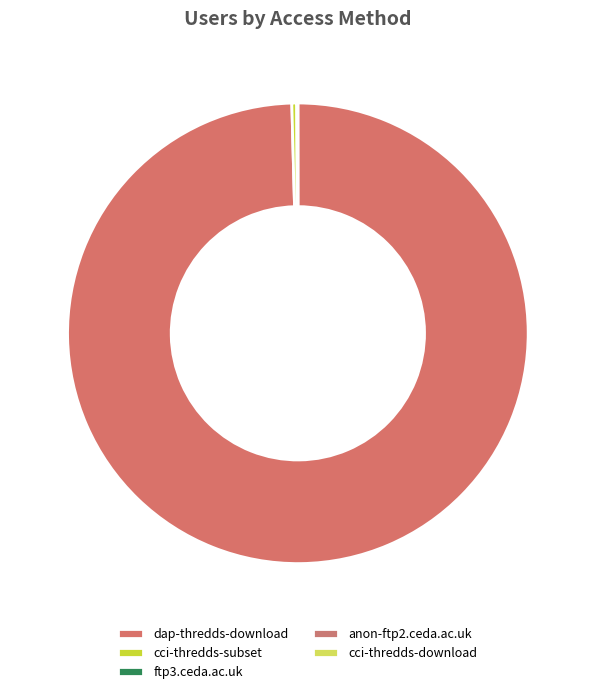

Which slice is the smallest?

cci-thredds-download